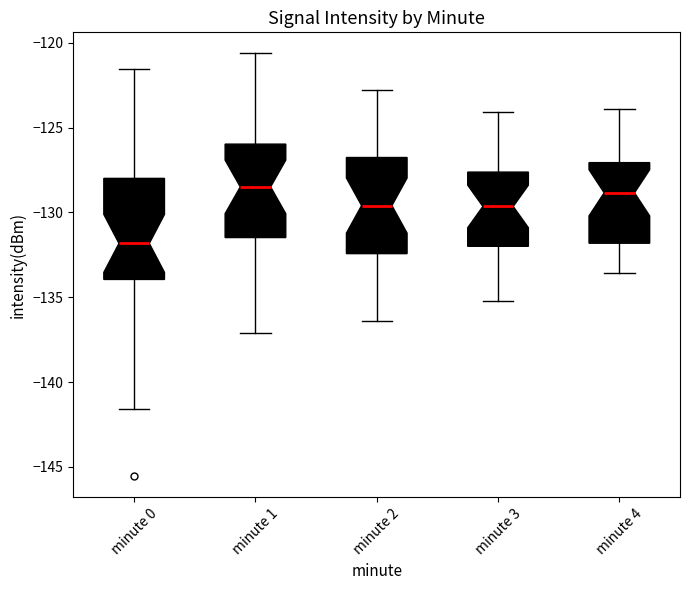

Where does the median line of the box for minute 0 sit on the y-axis? The values are not printed on the chart, so give them approximately, as read against the axis.

-132.0